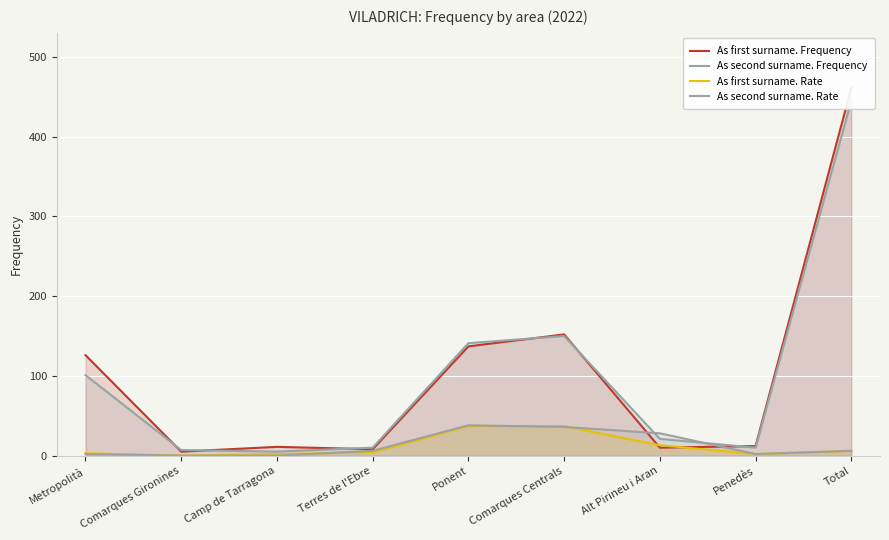

What is the approximate value of As first surname. Frequency at Ponent?

137